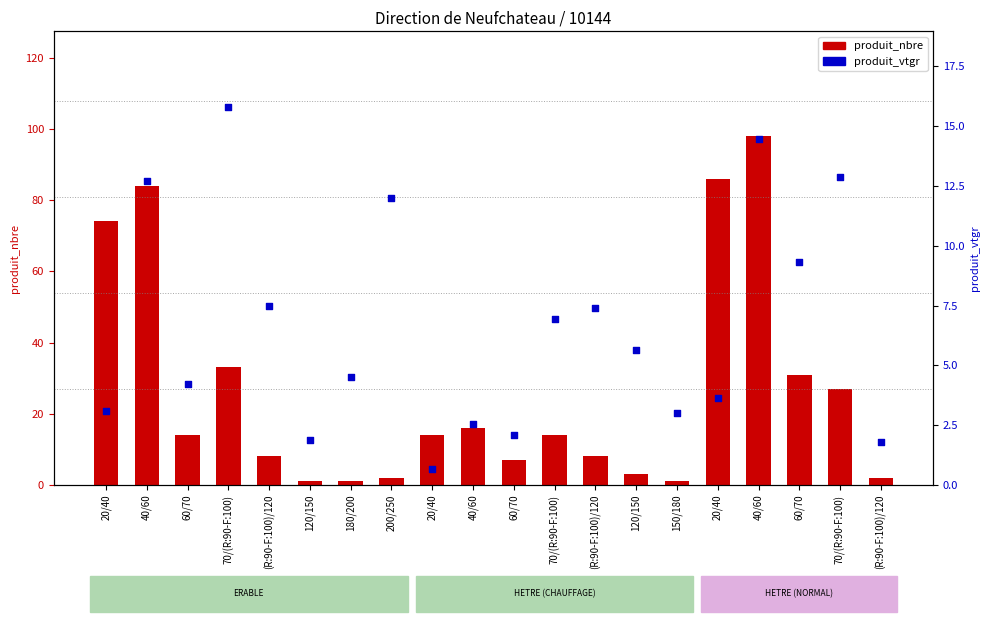

Which series reaches the minimum Y coordinate?

produit_vtgr